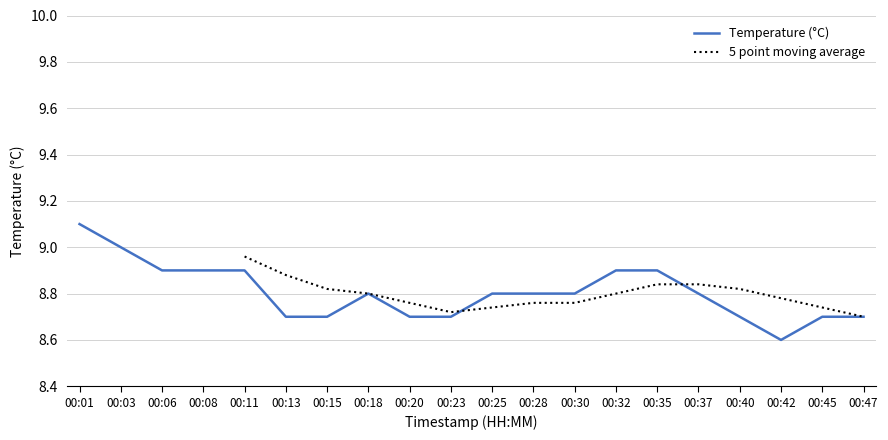

At which category does the chart reach its minimum across all series?

00:42